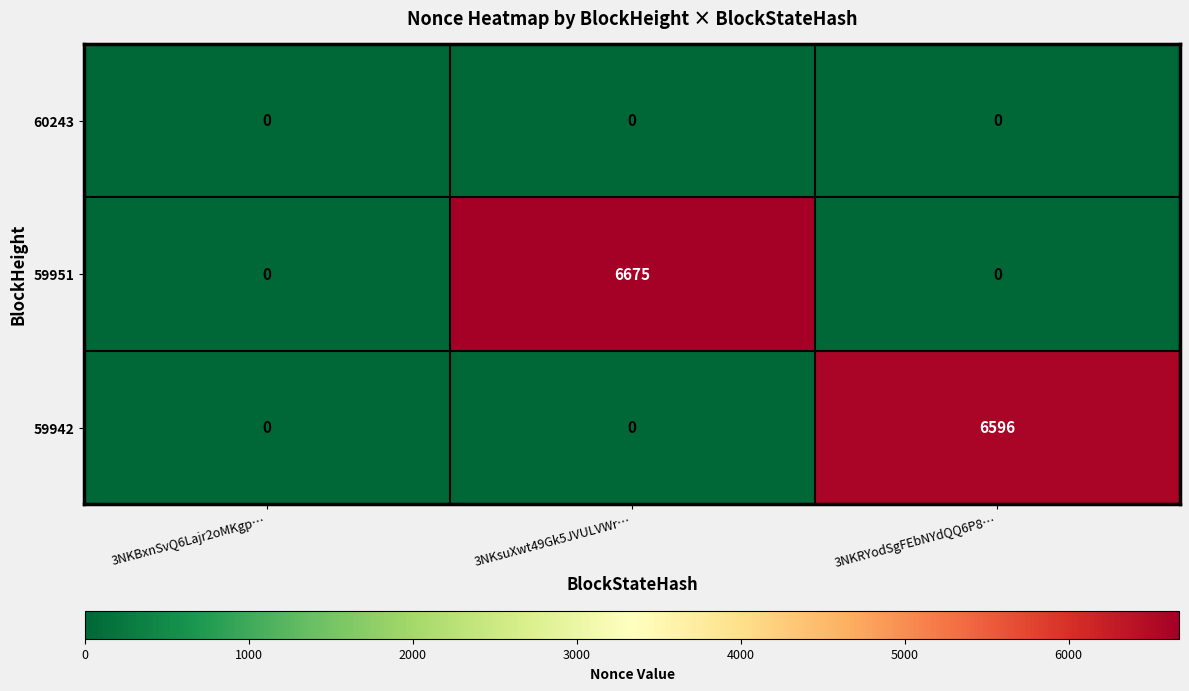

How many 59951 values are between 0 and 6675?

3